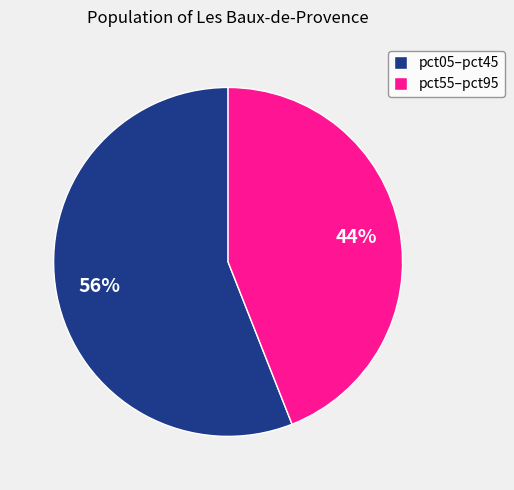

Is the sum of pct05–pct45 and pct55–pct95 greater than half?

Yes